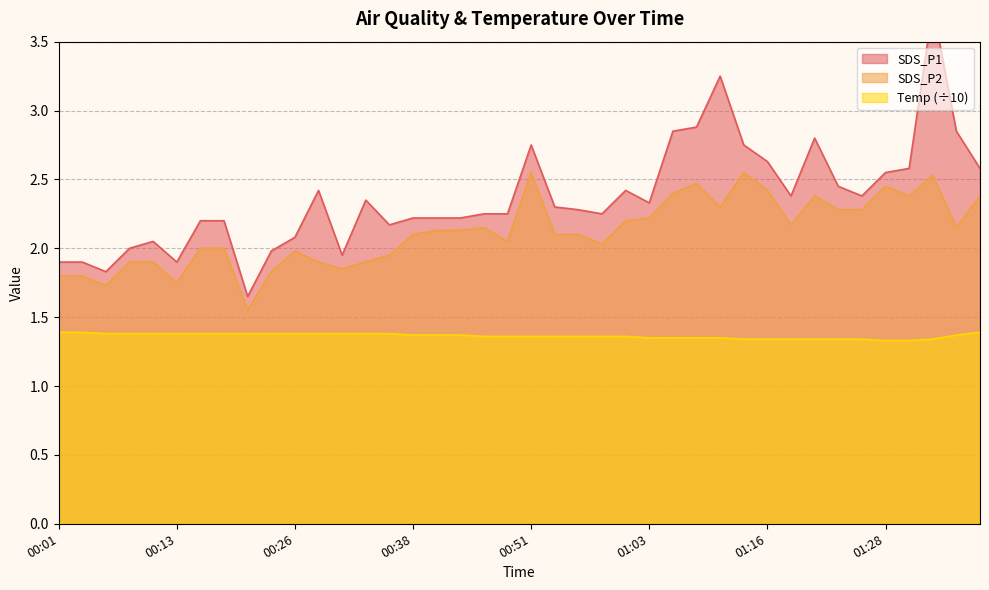

Reading right to left, extract all data points from this chart.

SDS_P1: 2.6	2.9	3.8	2.6	2.5	2.4	2.5	2.8	2.4	2.6	2.8	3.2	2.9	2.9	2.3	2.4	2.2	2.3	2.3	2.8	2.2	2.2	2.2	2.2	2.2	2.2	2.4	1.9	2.4	2.1	2.0	1.6	2.2	2.2	1.9	2.0	2.0	1.8	1.9	1.9
SDS_P2: 2.4	2.1	2.5	2.4	2.5	2.3	2.3	2.4	2.2	2.4	2.5	2.3	2.5	2.4	2.2	2.2	2.0	2.1	2.1	2.5	2.0	2.1	2.1	2.1	2.1	1.9	1.9	1.9	1.9	2.0	1.8	1.6	2.0	2.0	1.8	1.9	1.9	1.7	1.8	1.8
Temp: 1.4	1.4	1.3	1.3	1.3	1.3	1.3	1.3	1.3	1.3	1.3	1.4	1.4	1.4	1.4	1.4	1.4	1.4	1.4	1.4	1.4	1.4	1.4	1.4	1.4	1.4	1.4	1.4	1.4	1.4	1.4	1.4	1.4	1.4	1.4	1.4	1.4	1.4	1.4	1.4